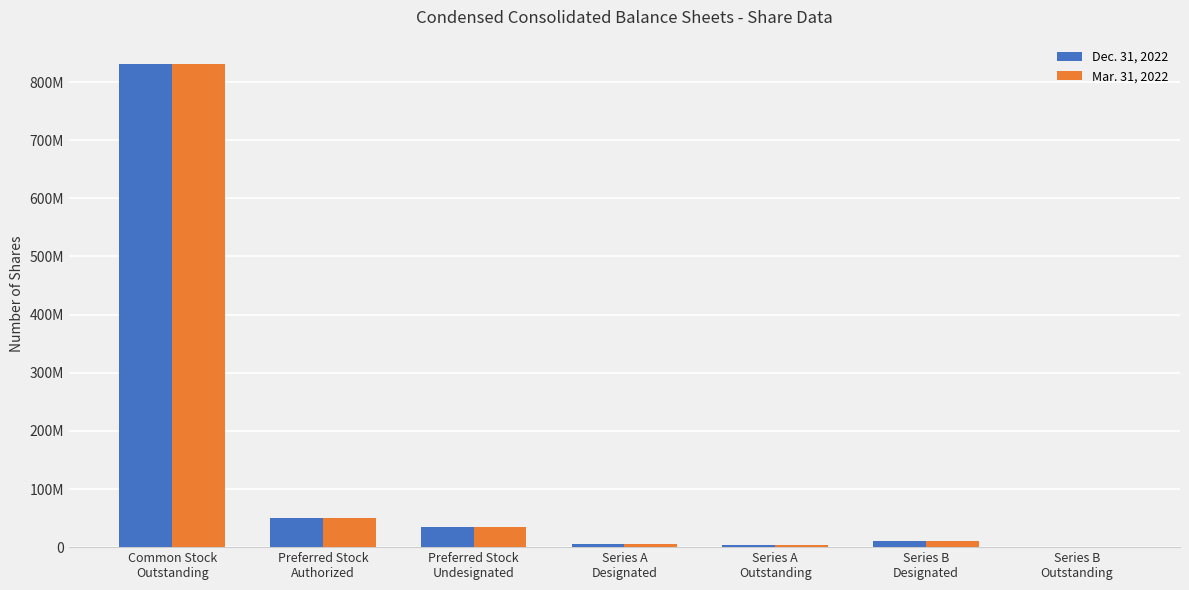

At which category does the chart reach its peak across all series?

Common Stock
Outstanding